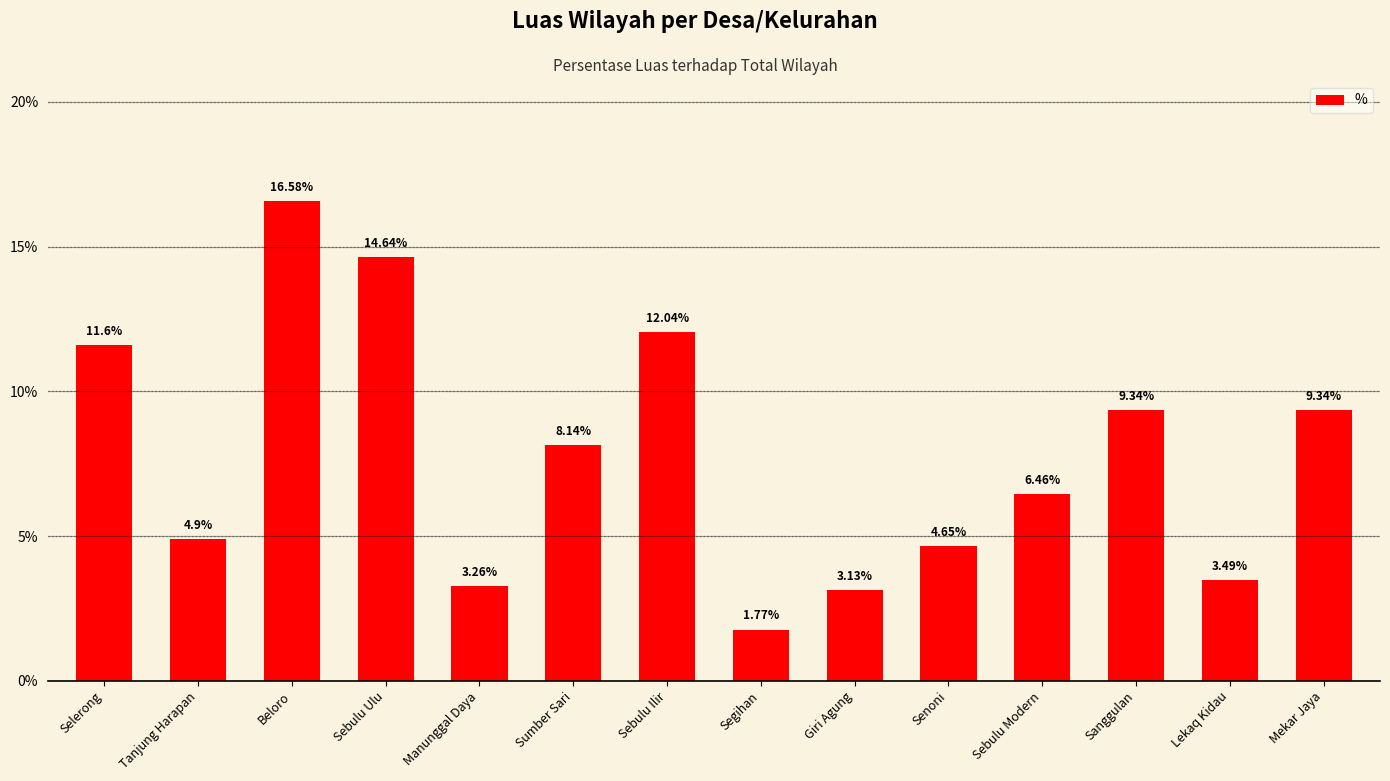

How many bars are there in total?

14